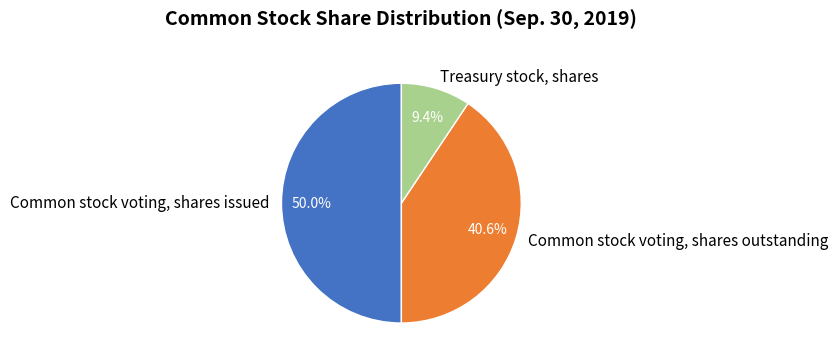

To the nearest percent, what percentage of the pie is Treasury stock, shares?

9%